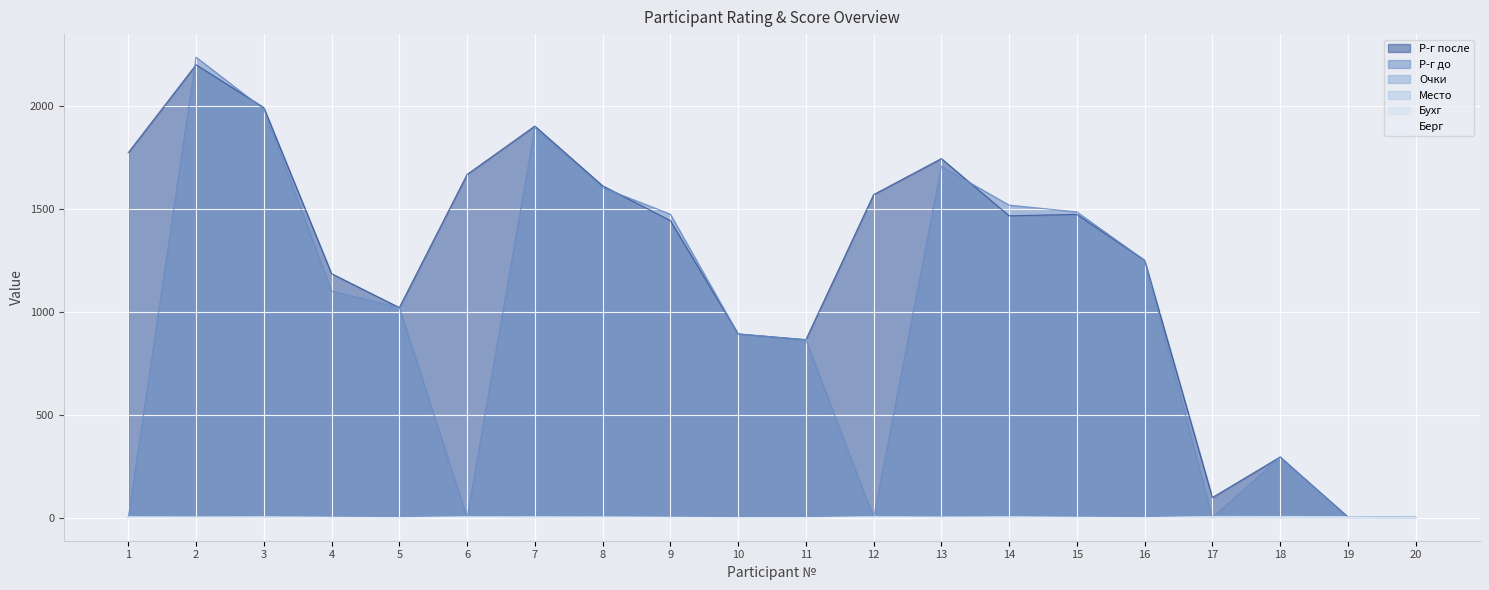

How many lines are shown in the chart?

6